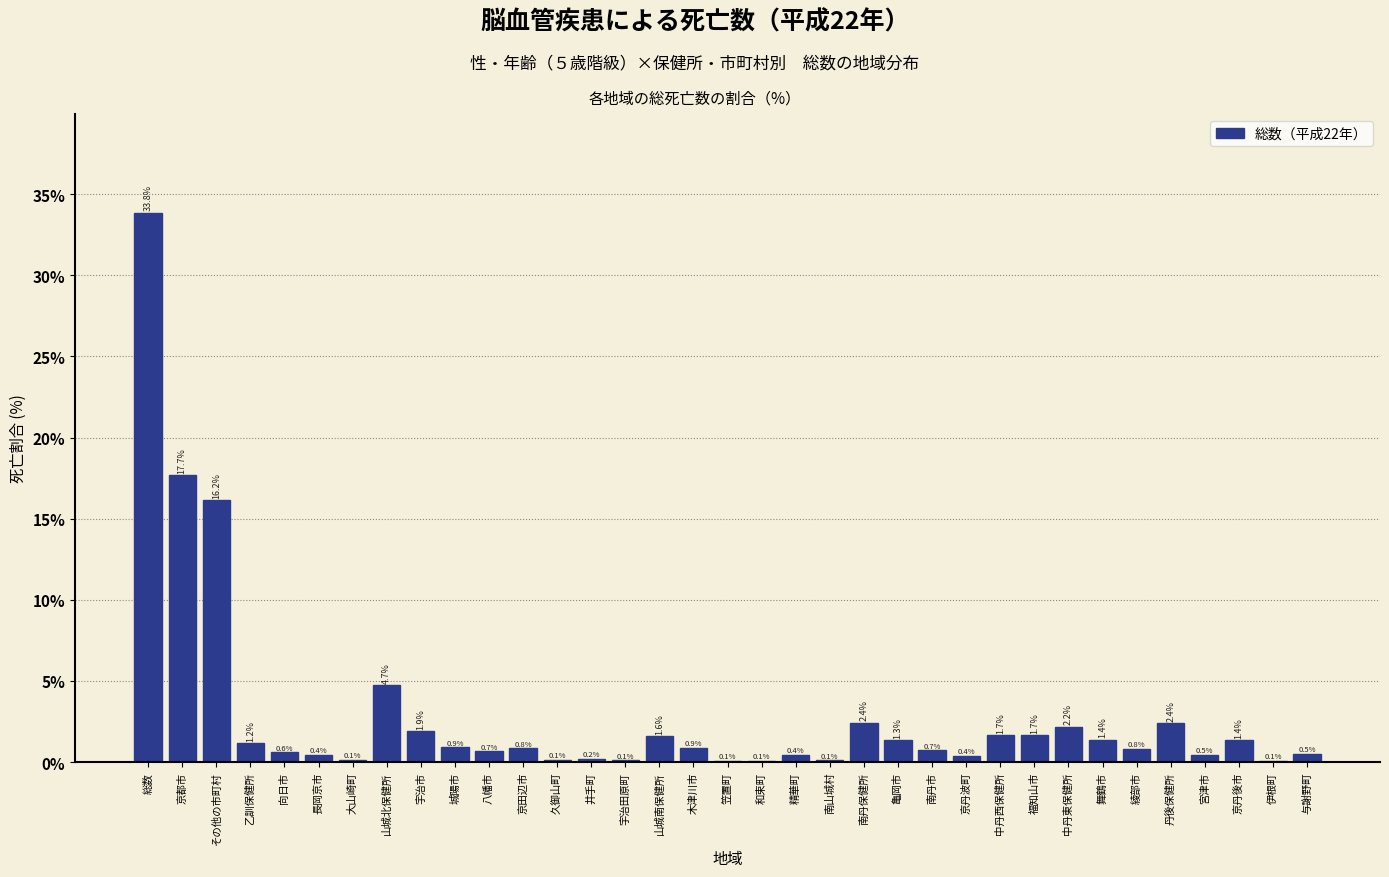

Reading left to right, transcribe all the data shown in this chart.

総数=33.8	京都市=17.7	その他の市町村=16.2	乙訓保健所=1.2	向日市=0.6	長岡京市=0.4	大山崎町=0.1	山城北保健所=4.7	宇治市=1.9	城陽市=0.9	八幡市=0.7	京田辺市=0.8	久御山町=0.1	井手町=0.2	宇治田原町=0.1	山城南保健所=1.6	木津川市=0.9	笠置町=0.1	和束町=0.1	精華町=0.4	南山城村=0.1	南丹保健所=2.4	亀岡市=1.3	南丹市=0.7	京丹波町=0.4	中丹西保健所=1.7	福知山市=1.7	中丹東保健所=2.2	舞鶴市=1.4	綾部市=0.8	丹後保健所=2.4	宮津市=0.5	京丹後市=1.4	伊根町=0.1	与謝野町=0.5